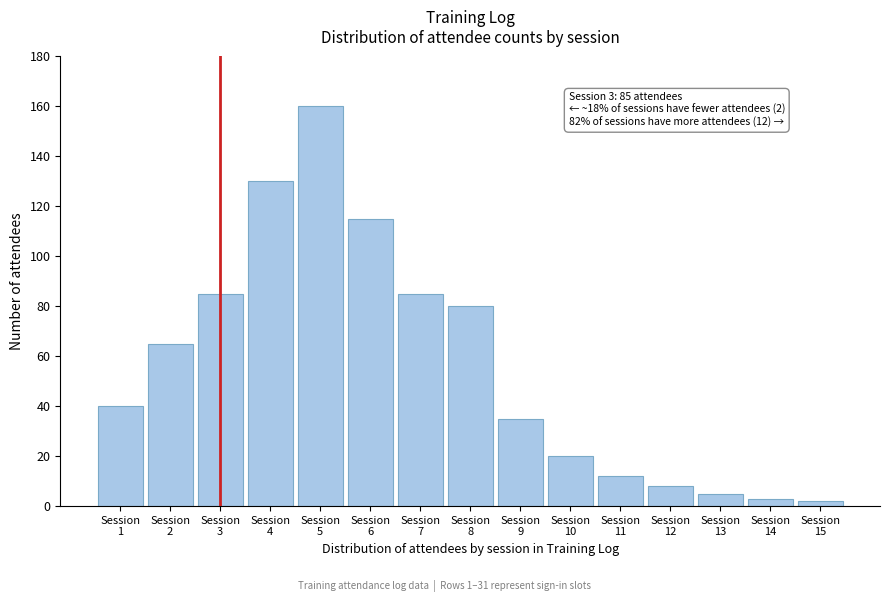

Reading right to left, transcribe all the data shown in this chart.

2	3	5	8	12	20	35	80	85	115	160	130	85	65	40